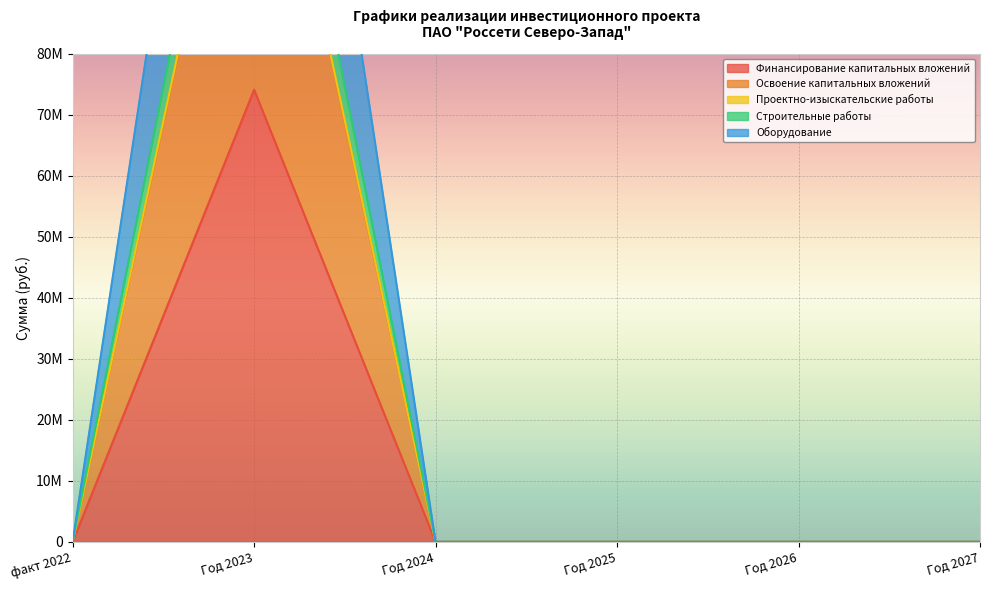

True or false: Оборудование and Освоение капитальных вложений intersect in this chart.

False